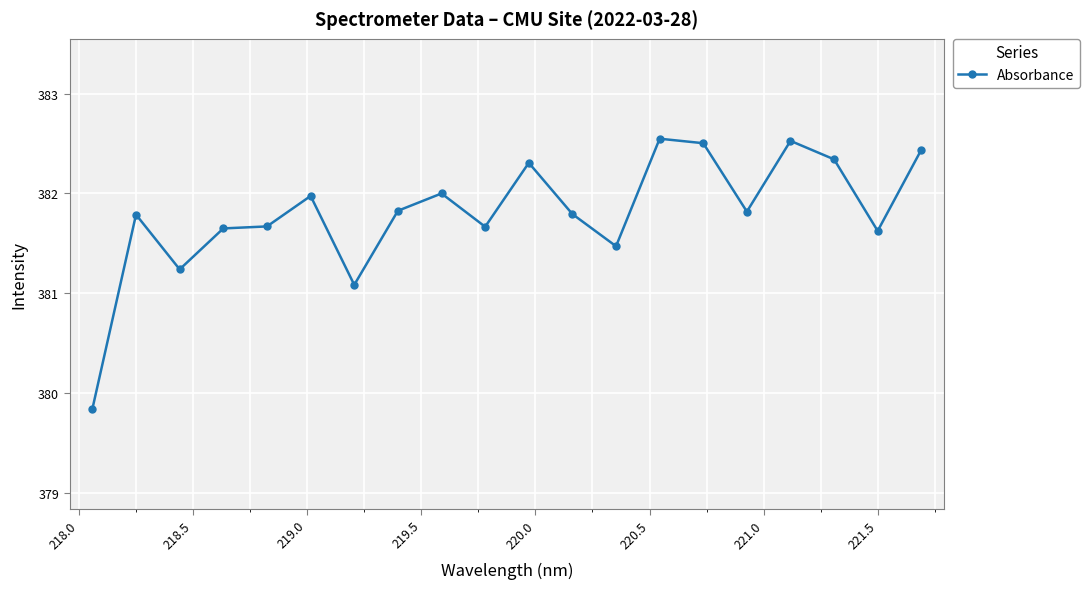

What is the minimum value shown in the chart?

379.8